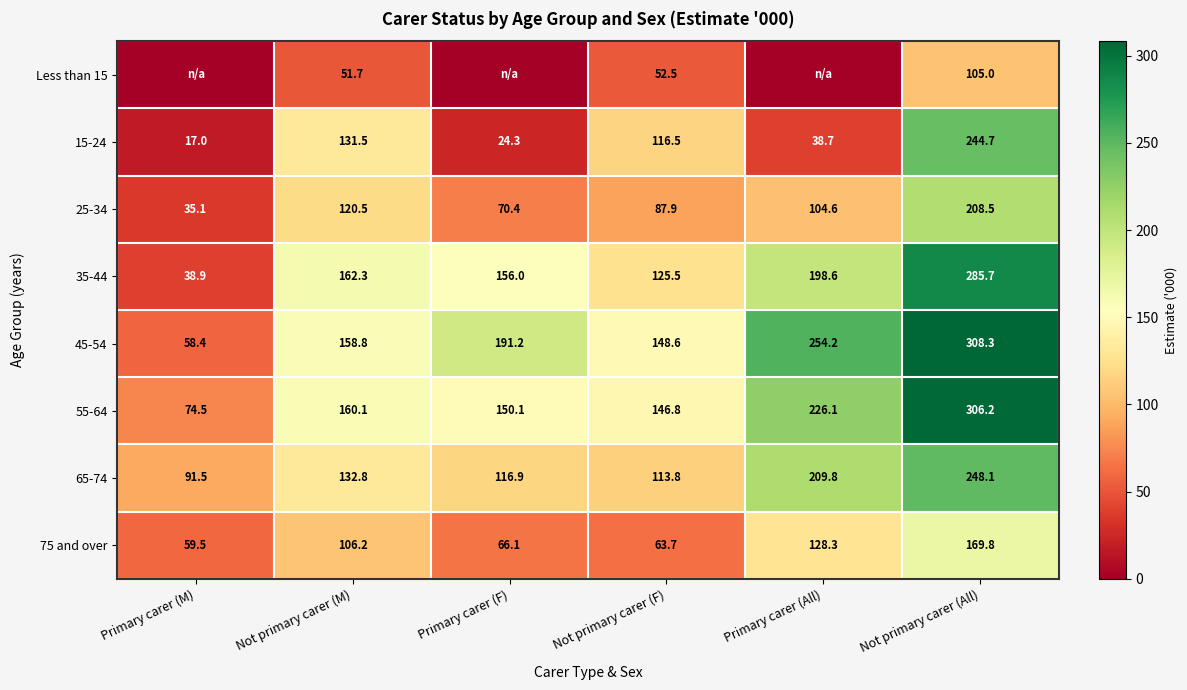

What is the total value across all series at Not primary carer (F)?

855.3